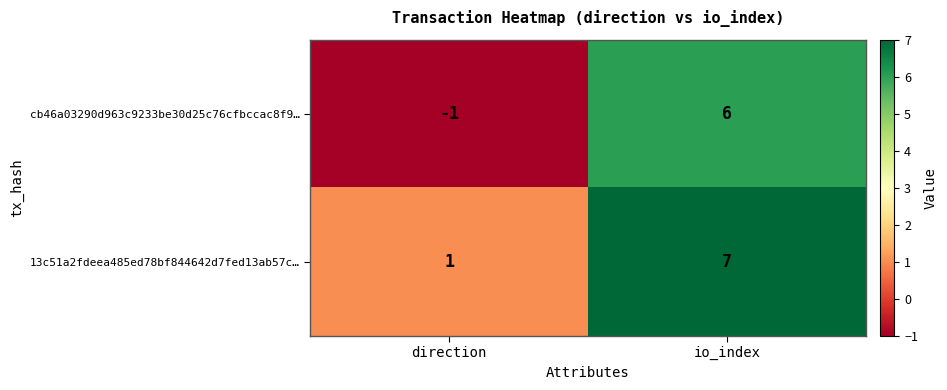

What is the sum of all cb46a03290d963c9233be30d25c76cfbccac8f9… values?

5